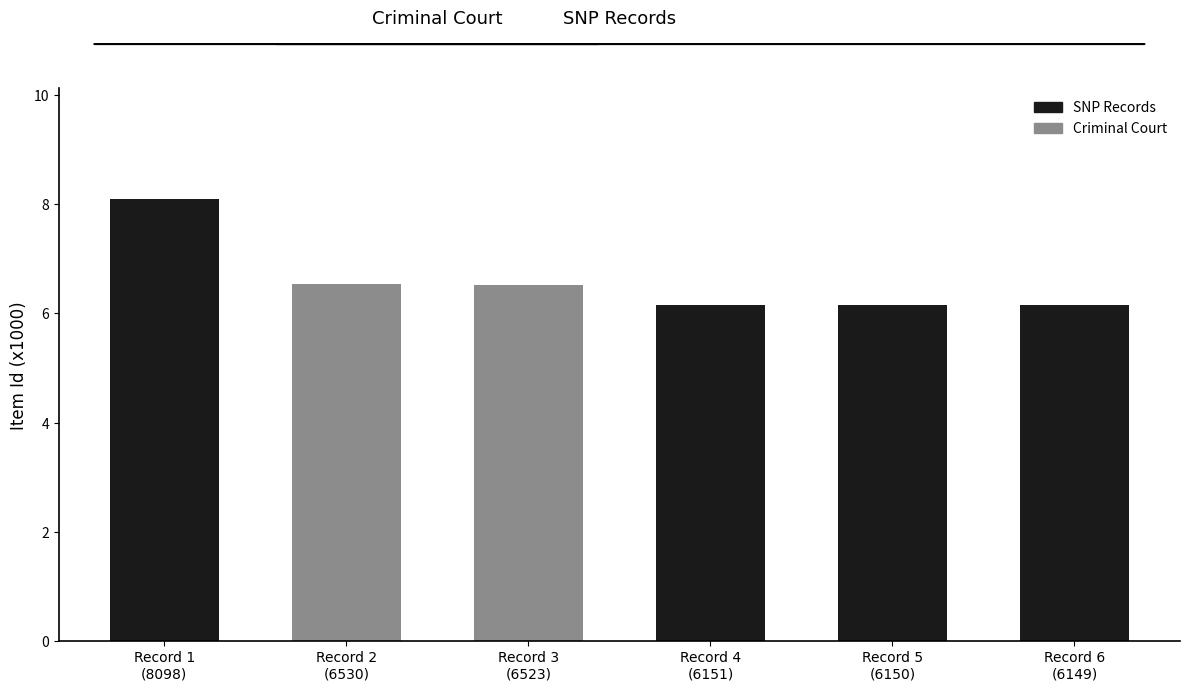

What is the difference between the second highest and minimum values?

0.4